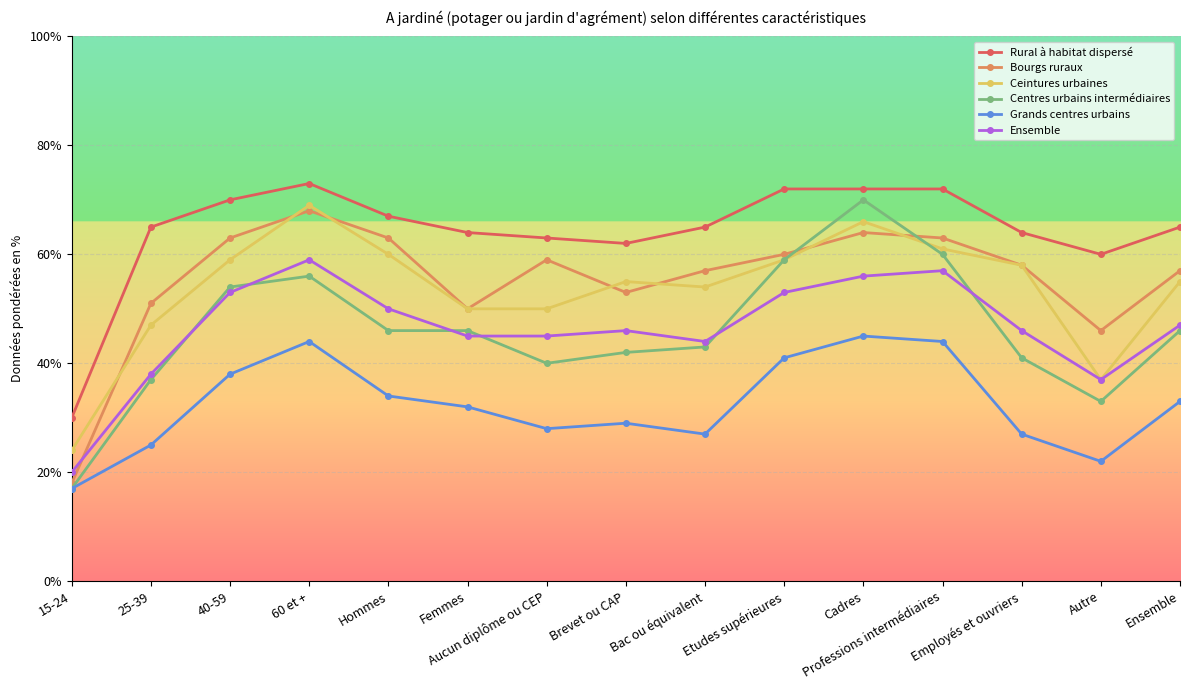

True or false: Centres urbains intermédiaires has a value of 61 at Bac ou équivalent.

False